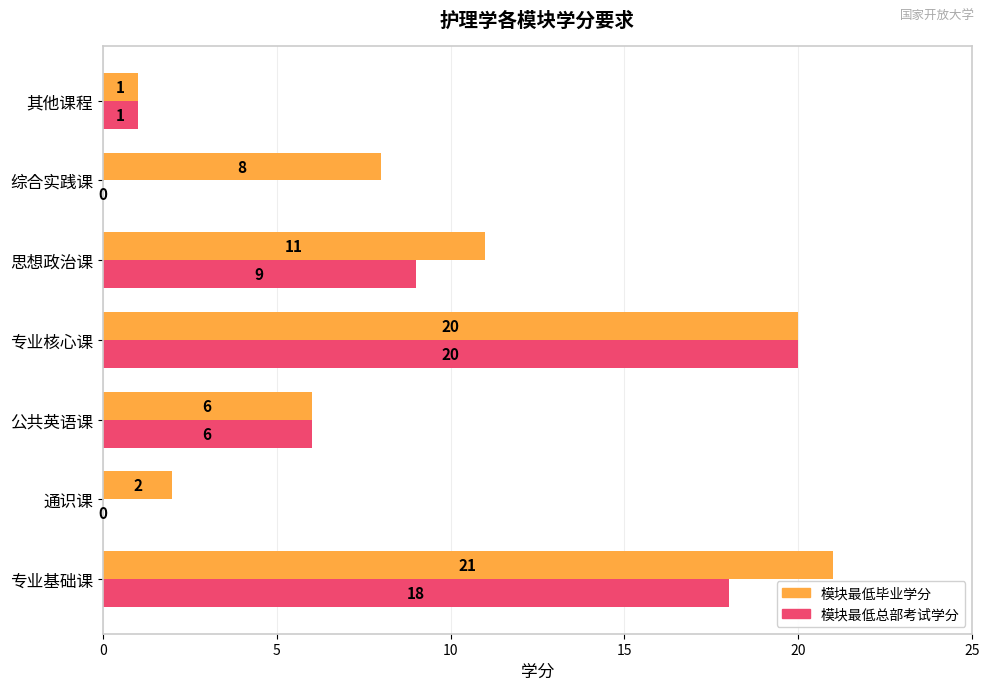

What is the sum of all 模块最低毕业学分 values?

69